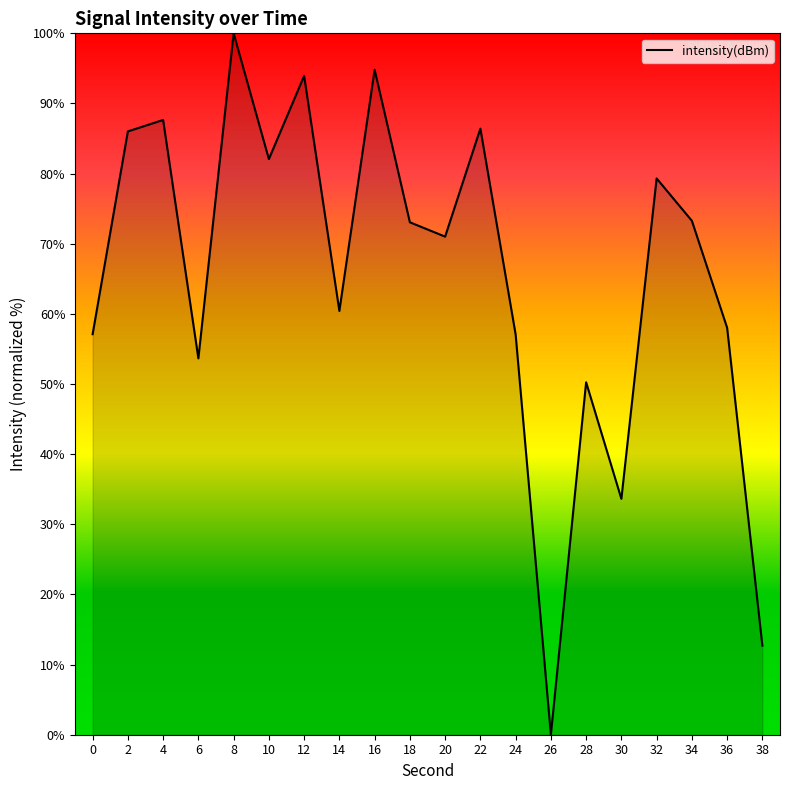

Where is the first local maximum?

4